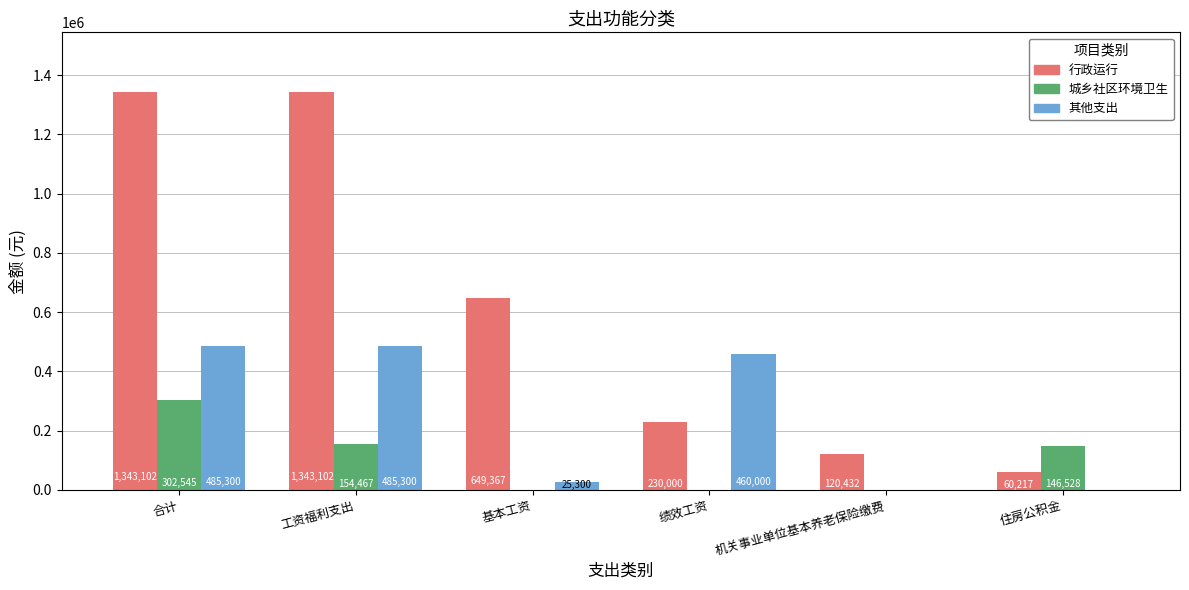

Count the number of categories in the chart.

6